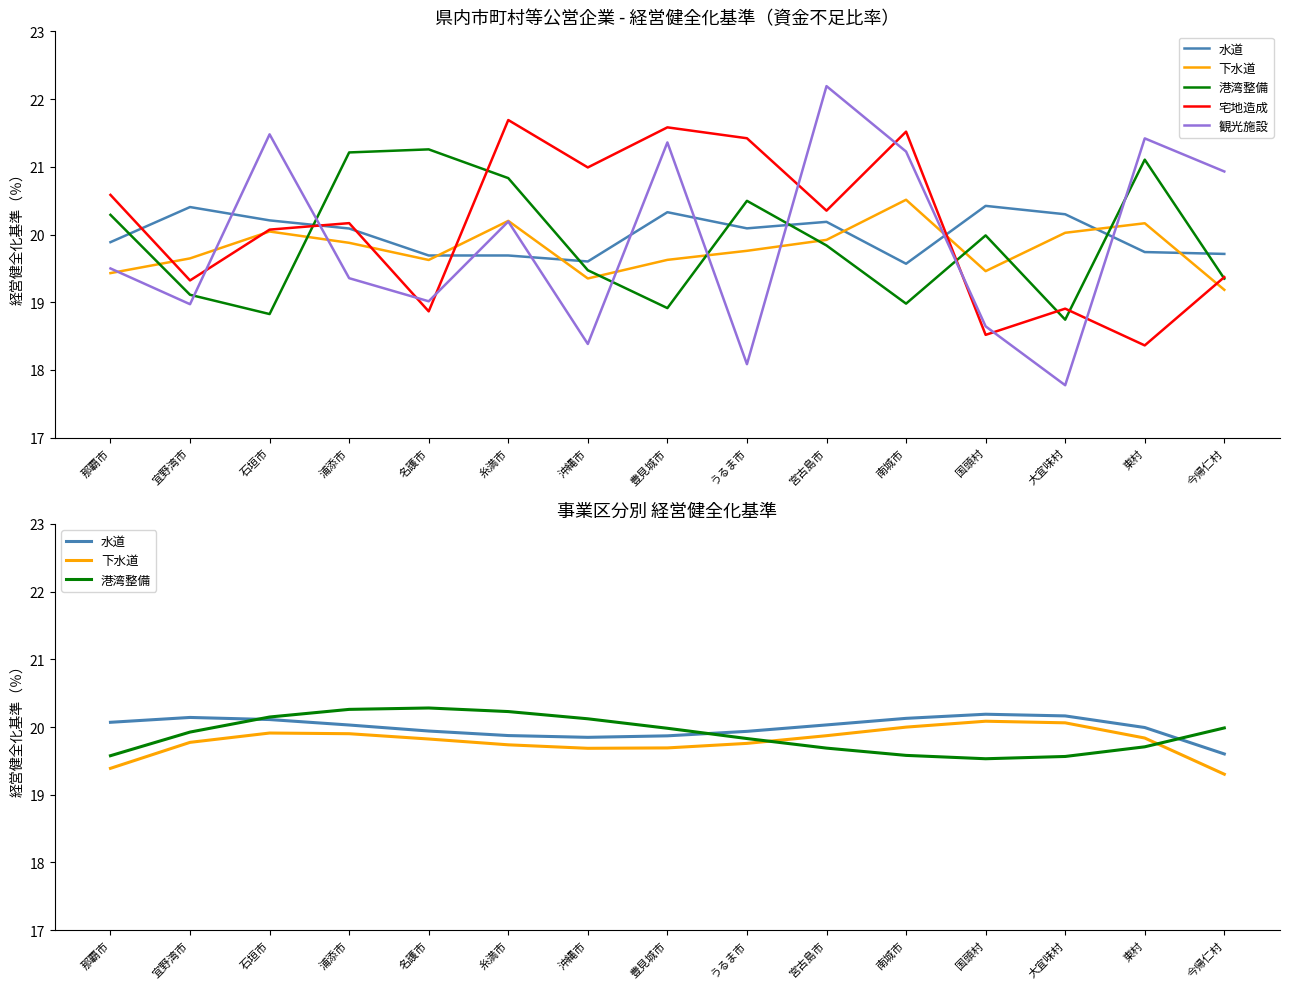

At which label does 港湾整備 reach its peak?

名護市